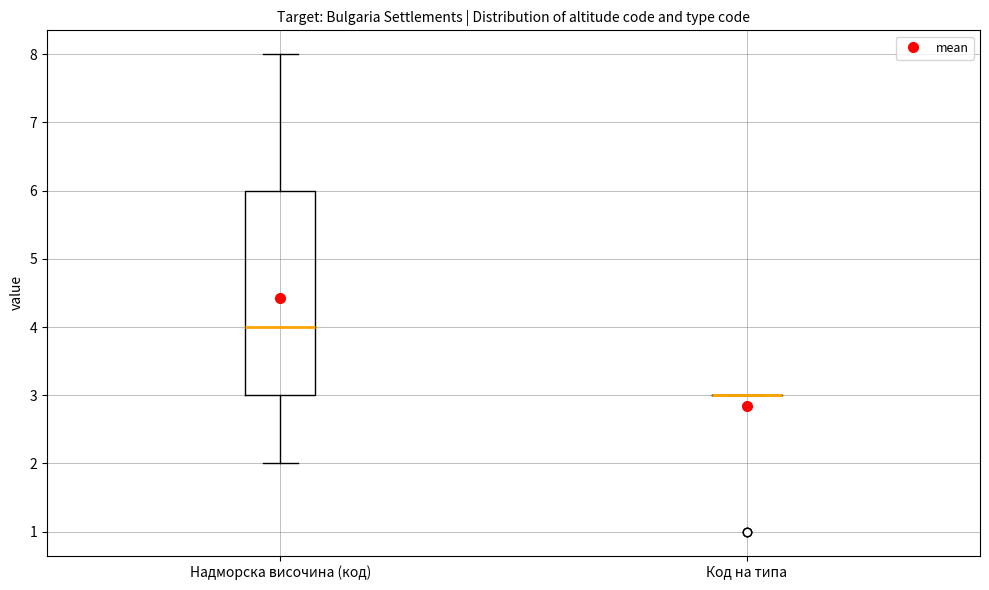

Reading left to right, read every box against the y-axis: the position of its median line, the range the box covers, and the ends of its whiskers. The values are not printed on the chart, so give them approximately, as read against the axis.

Надморска височина (код): median 4, box 3 to 6, whiskers 2 to 8
Код на типа: box collapsed to a line at 3, whiskers 3 to 3